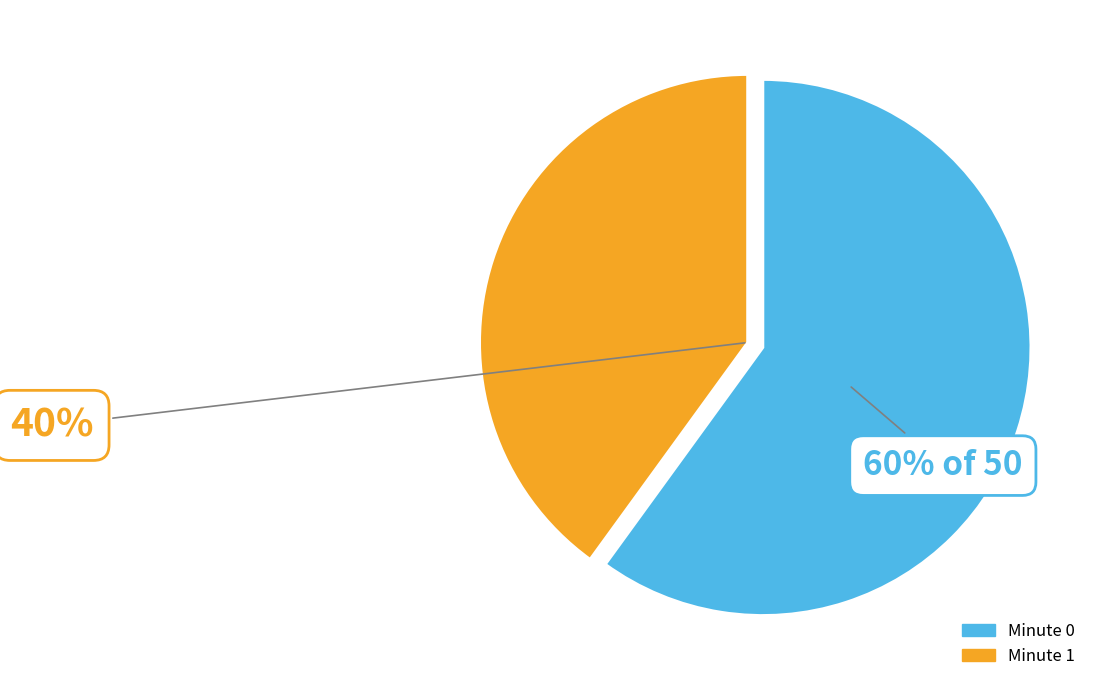

Combined, do Minute 0 and Minute 1 account for over 50%?

Yes